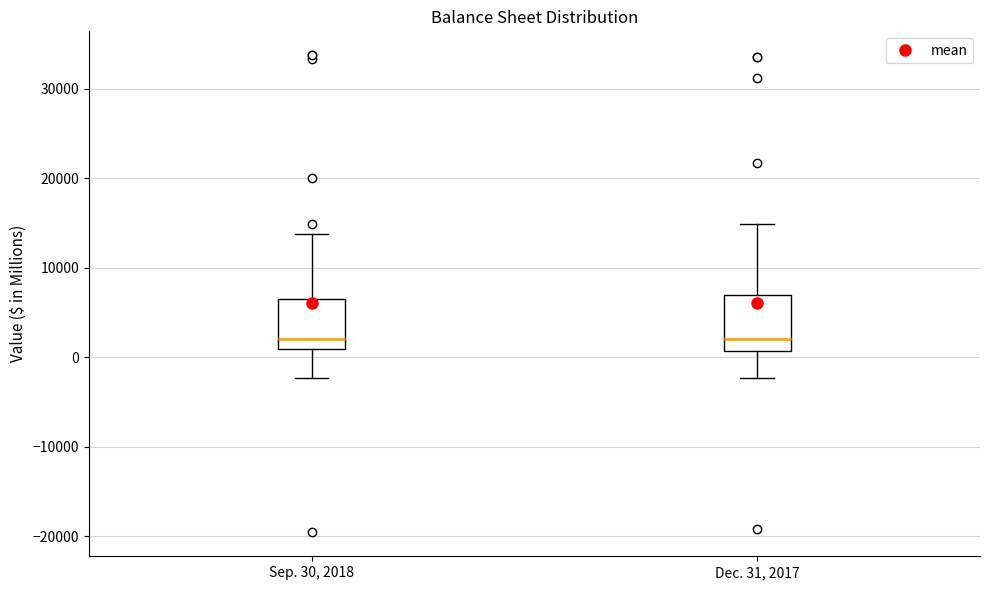

Reading left to right, read every box against the y-axis: the position of its median line, the range the box covers, and the ends of its whiskers. The values are not printed on the chart, so give them approximately, as read against the axis.

Sep. 30, 2018: median 2000, box 1000 to 6000, whiskers -2000 to 14000
Dec. 31, 2017: median 2000, box 1000 to 7000, whiskers -2000 to 15000